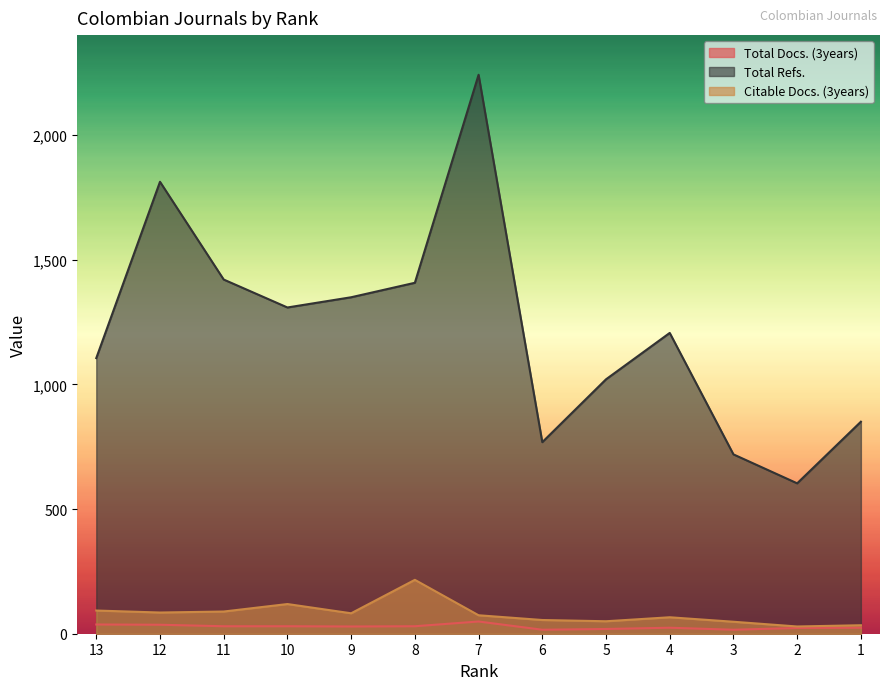

How many data points does each series have?

13